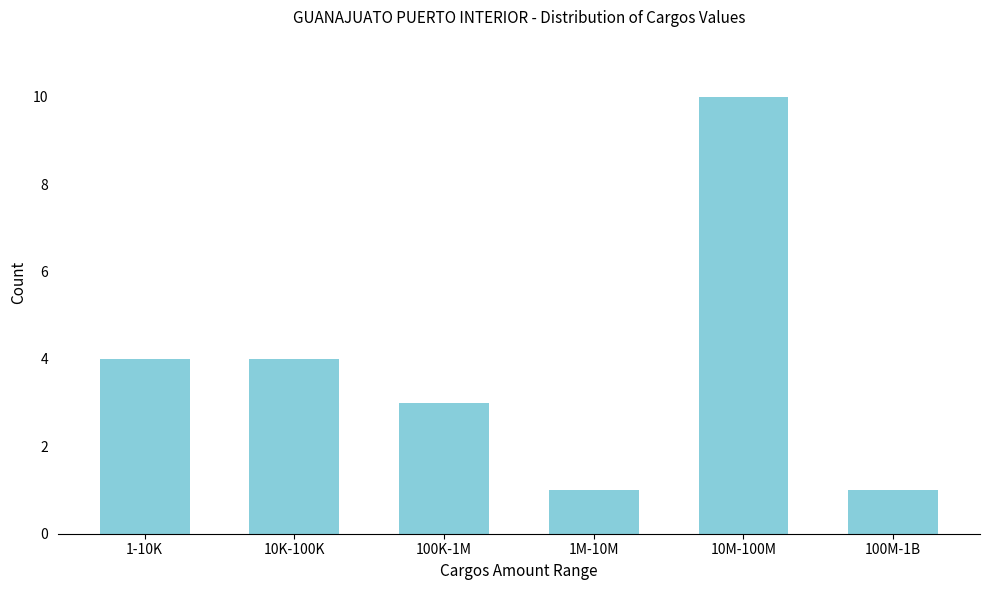

Reading left to right, what are all the values shown in this chart?

1-10K=4	10K-100K=4	100K-1M=3	1M-10M=1	10M-100M=10	100M-1B=1